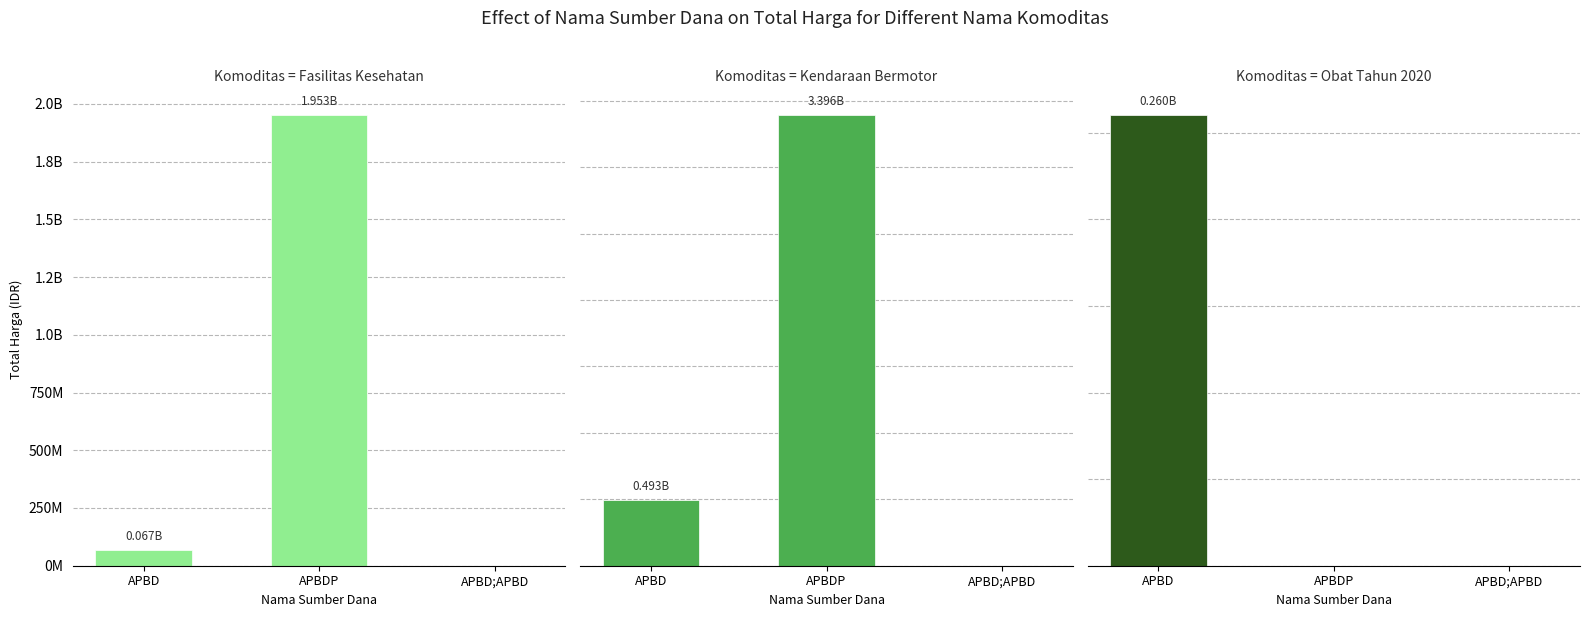

Which series has the largest range (max minus min)?

Kendaraan Bermotor